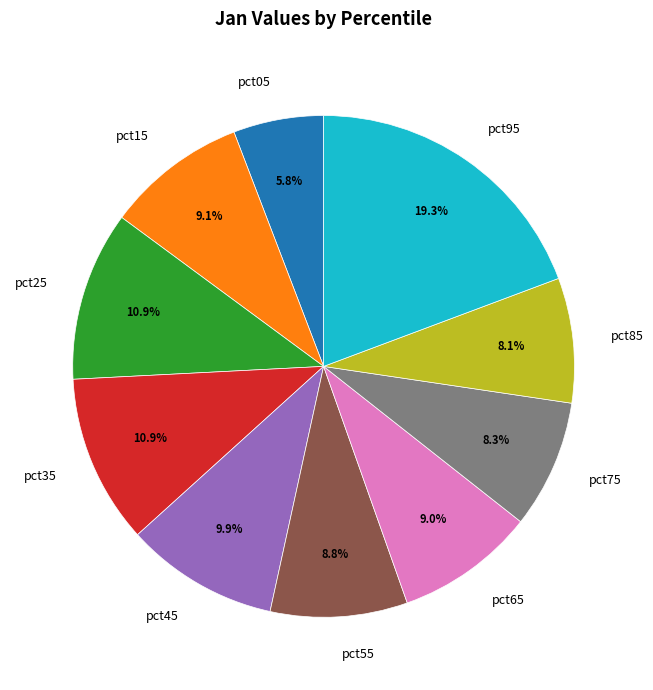

What is the smallest slice in the pie chart?

pct05